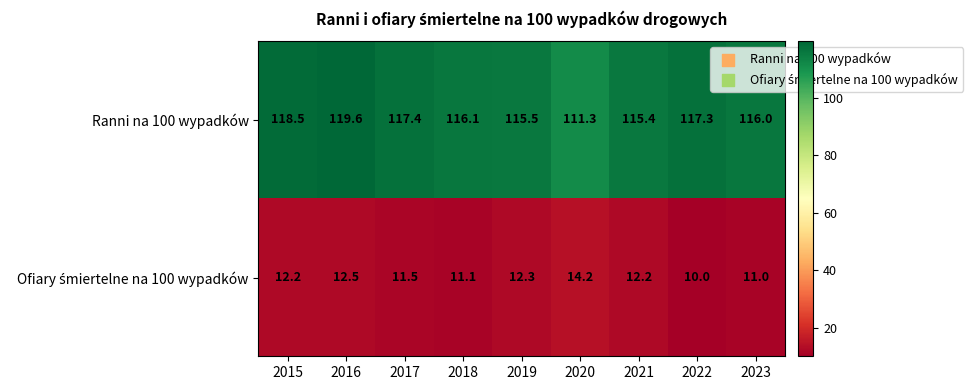

What is the average value of the Ranni na 100 wypadków series?

116.3